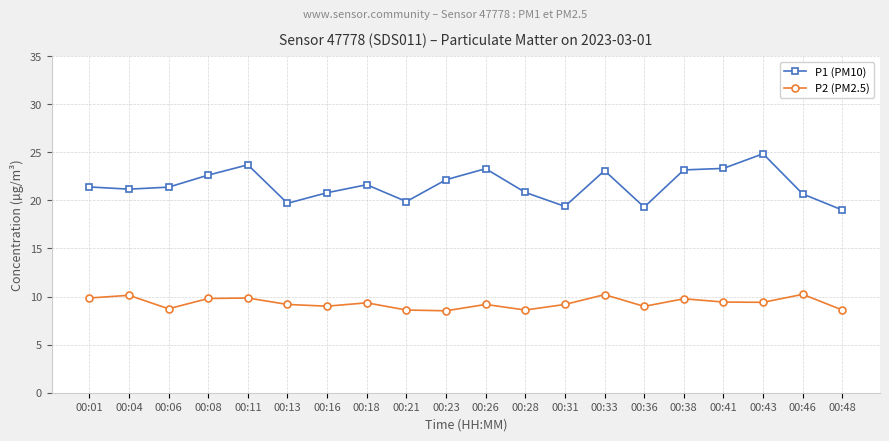

At 00:04, list the series in order from smallest to largest.

P2 (PM2.5), P1 (PM10)